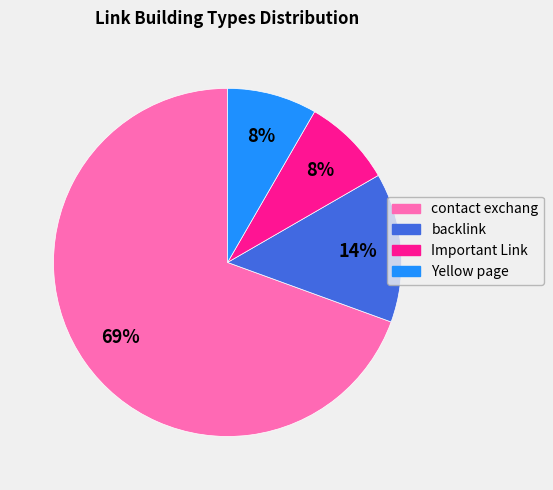

Does any single category account for the majority?

Yes